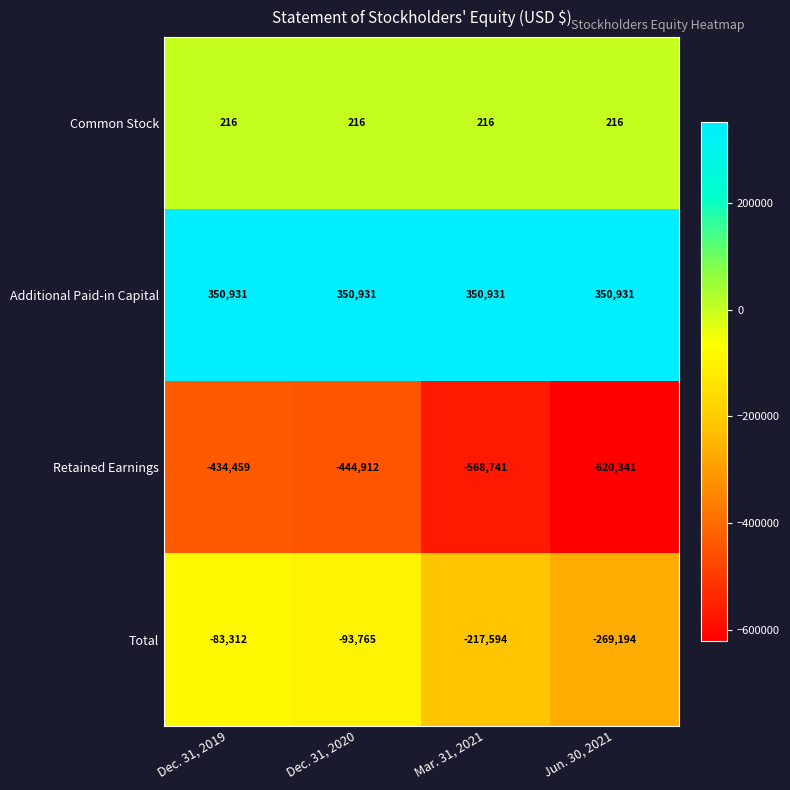

What is the difference between the maximum and minimum values in the Retained Earnings series?

185882